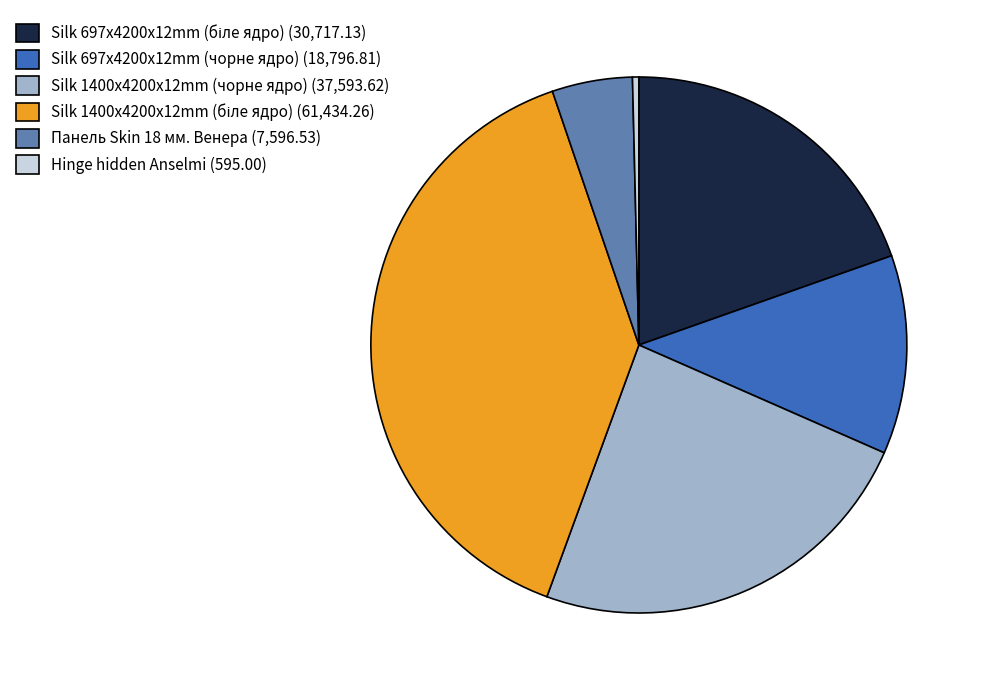

Between Silk 1400x4200x12mm (чорне ядро) (37,593.62) and Silk 697x4200x12mm (чорне ядро) (18,796.81), which is larger?

Silk 1400x4200x12mm (чорне ядро) (37,593.62)